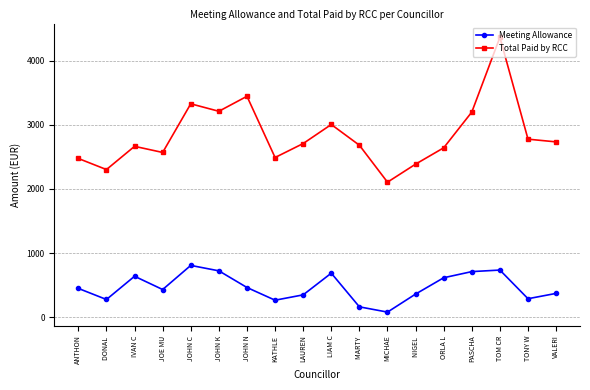

Which label corresponds to the smallest value in the chart?

MICHAE